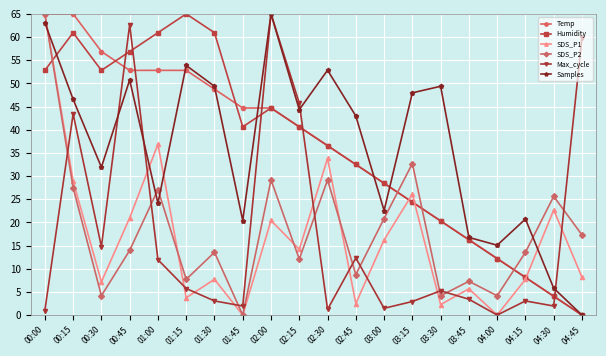

How many data points does each series have?

20